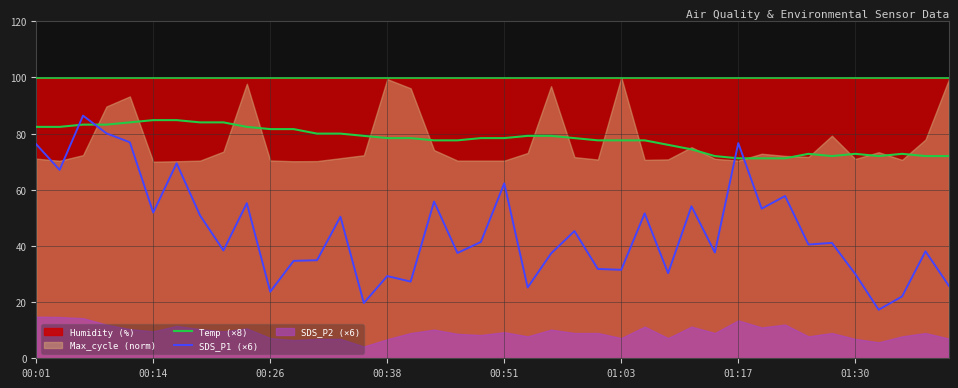

What is the maximum value for Temp (×8)?

84.8